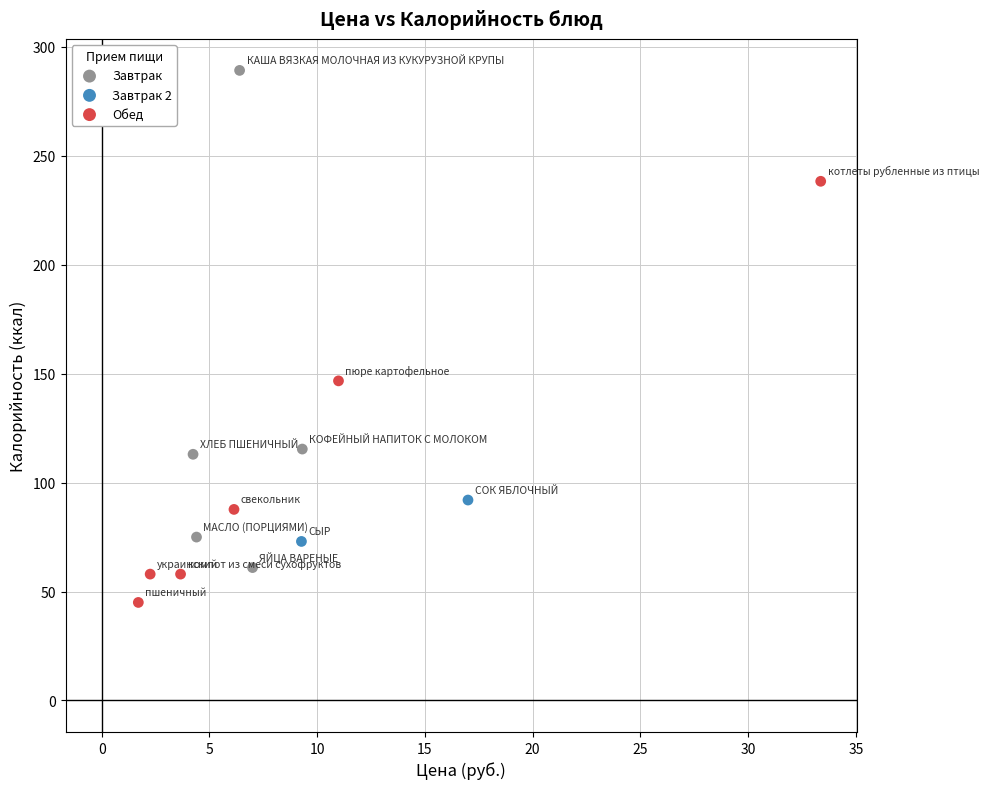

Which series has the widest spread of Y values?

Завтрак